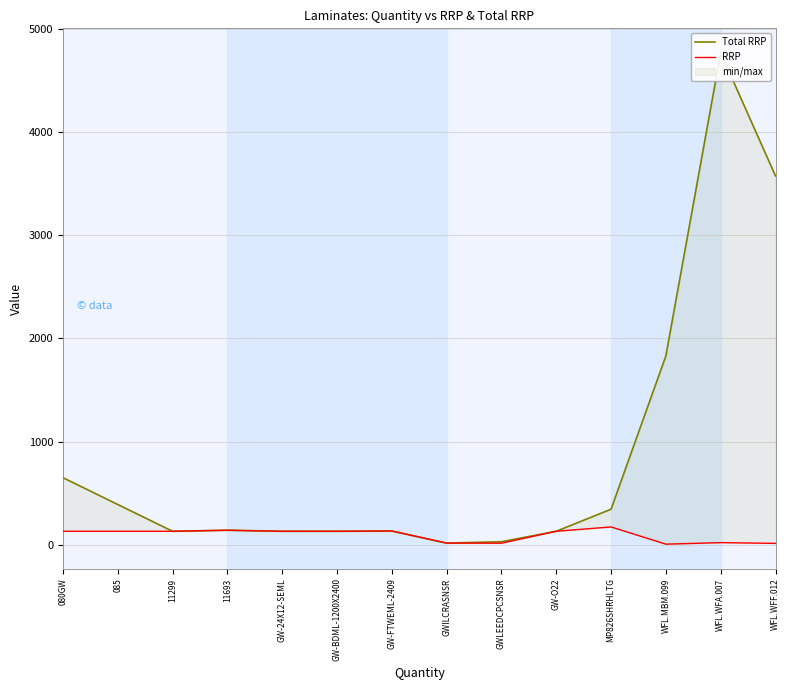

Reading left to right, list all the values displayed in this chart.

Total RRP: 649.8	389.9	129.9	139.9	129.9	129.9	132.7	15.3	28.5	129.9	343.9	1830.0	4768.1	3575.0
RRP: 129.9	129.9	129.9	139.9	129.9	129.9	132.7	15.3	14.2	129.9	171.9	5.0	19.9	12.5